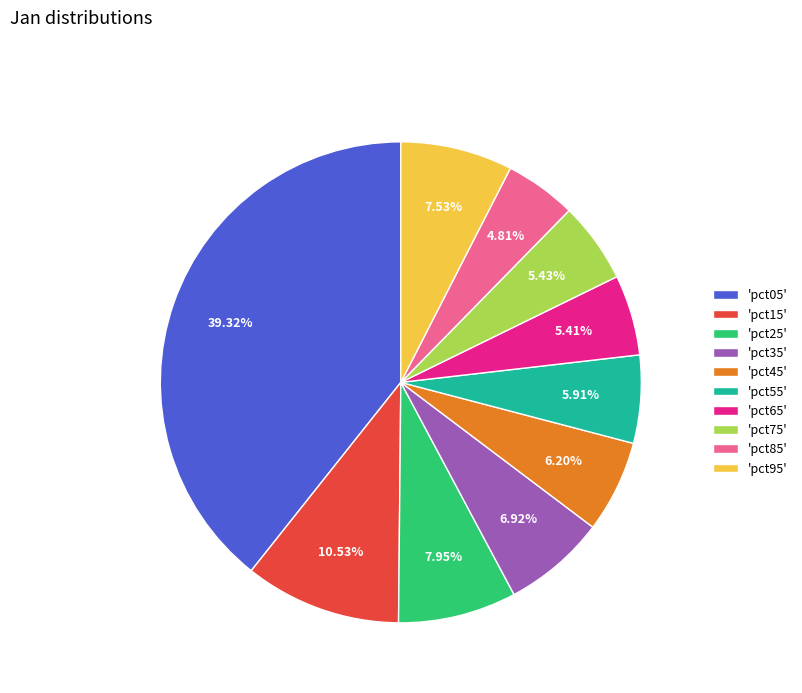

Combined, do 'pct45' and 'pct65' account for over 50%?

No